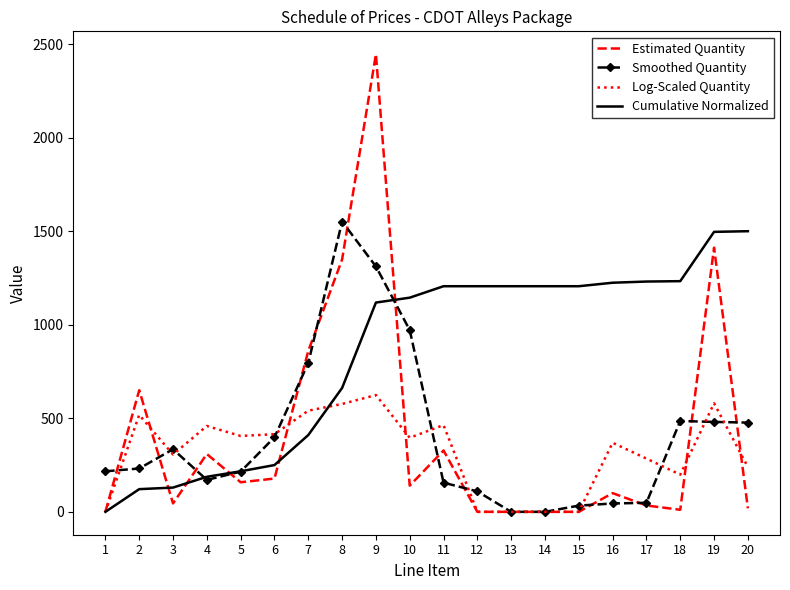

What are all the series names shown in the legend?

Estimated Quantity, Smoothed Quantity, Log-Scaled Quantity, Cumulative Normalized